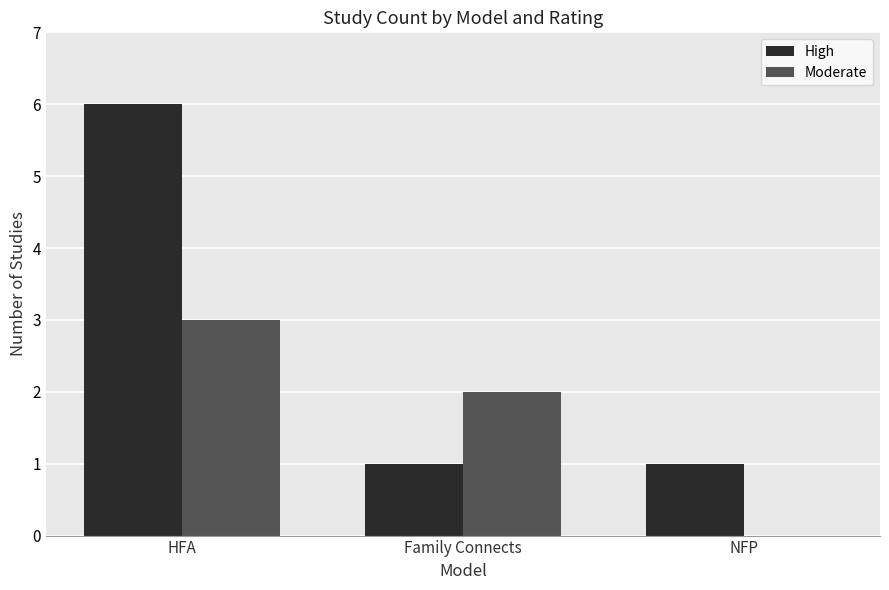

Which series changed the most between Family Connects and NFP?

Moderate